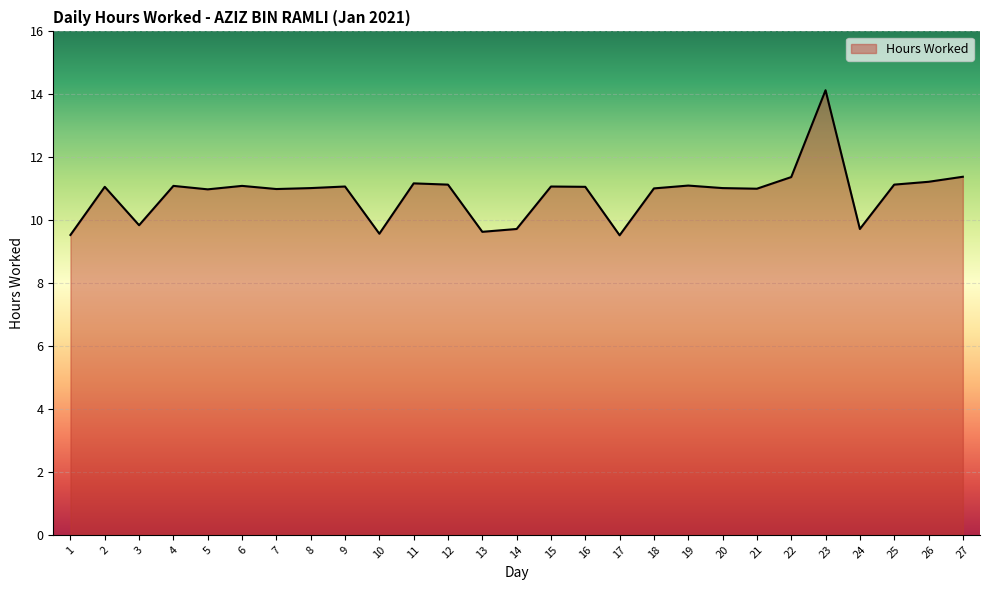

What is the minimum value shown in the chart?

9.5